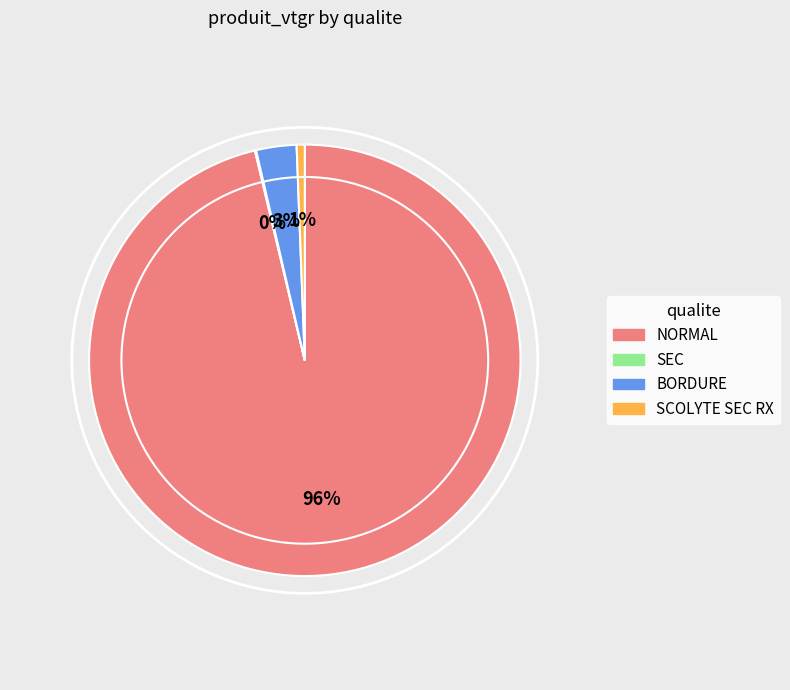

To the nearest percent, what percentage of the pie is BORDURE?

3%